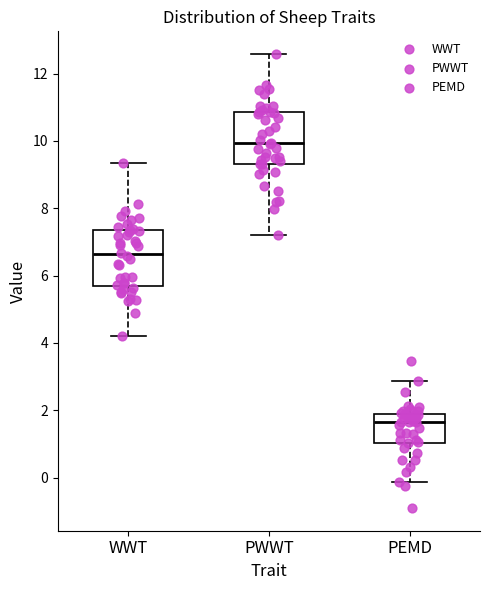

Which box has the lowest median line?

PEMD